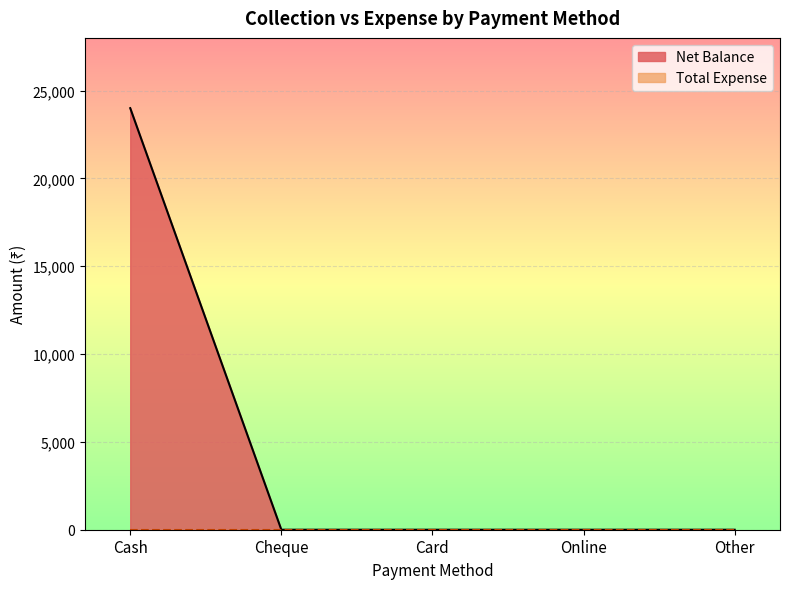

Count the number of data series in this chart.

2